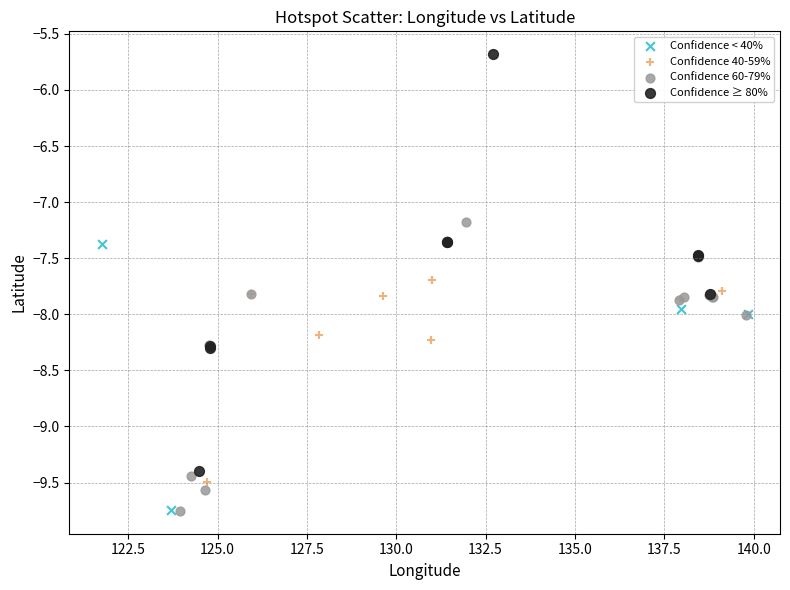

Which series has the largest Y range (max minus min)?

Confidence ≥ 80%